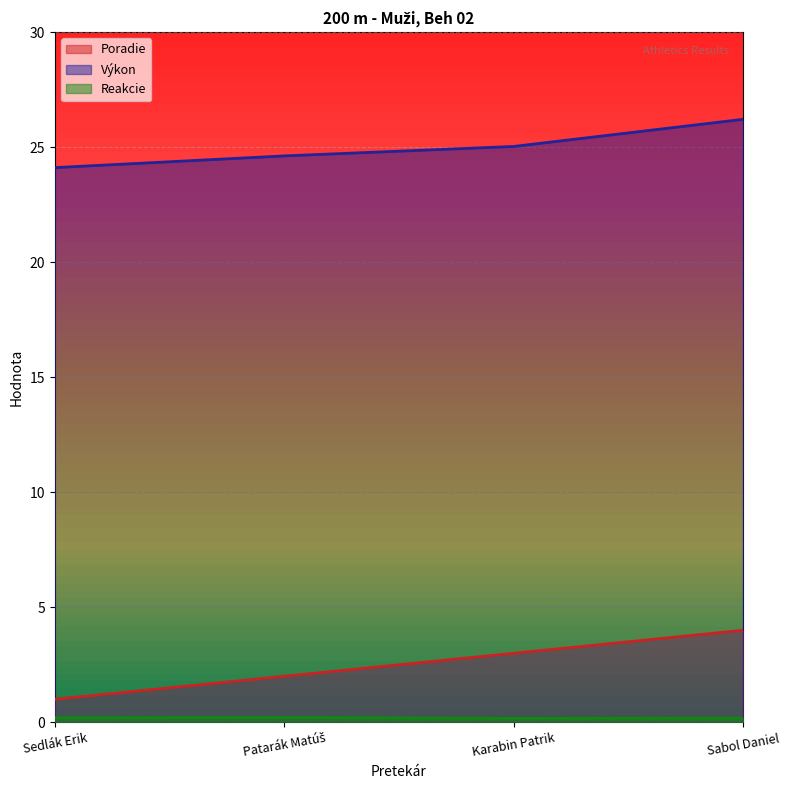

True or false: Poradie and Reakcie cross at least once.

False